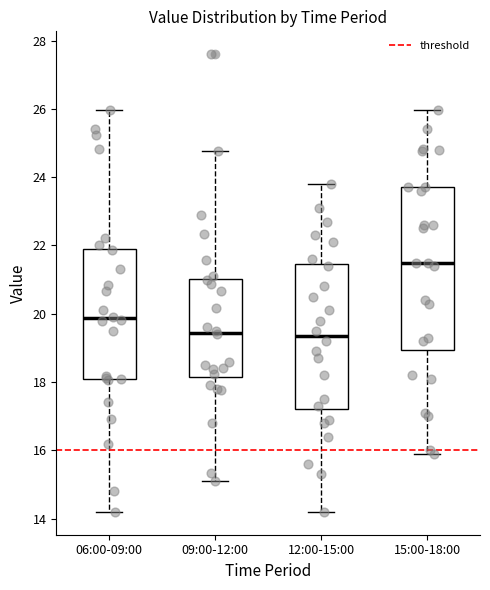

Where does the median line of the box for 09:00-12:00 sit on the y-axis? The values are not printed on the chart, so give them approximately, as read against the axis.

19.4